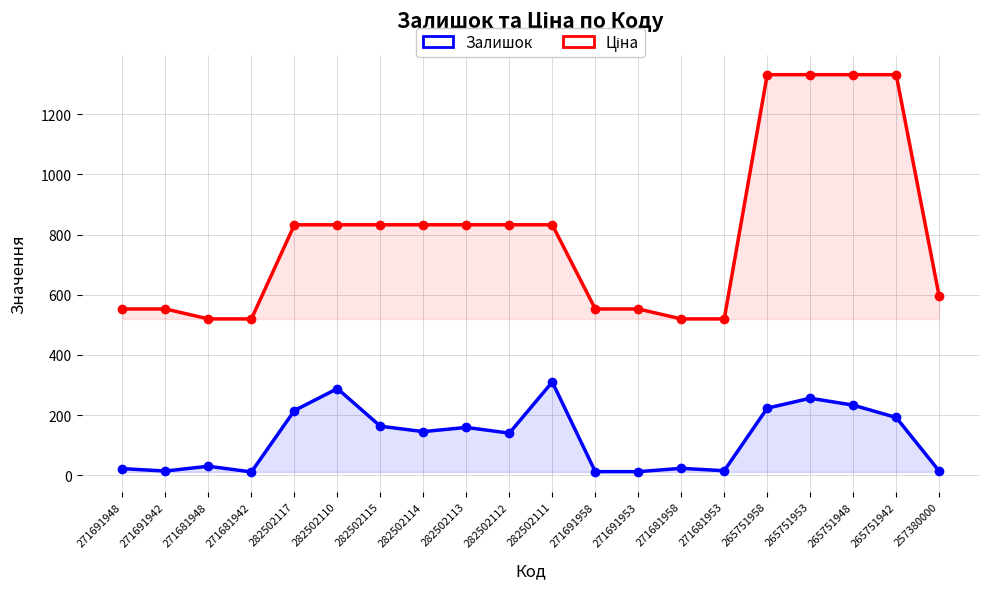

Reading left to right, transcribe all the data shown in this chart.

Залишок: 22.0	14.0	30.0	11.0	215.0	288.0	163.0	145.0	159.0	140.0	310.0	12.0	12.0	23.0	15.0	223.0	256.0	233.0	192.0	14.0
Ціна: 552.7	552.7	519.5	519.5	832.4	832.4	832.4	832.4	832.4	832.4	832.4	552.7	552.7	519.5	519.5	1331.2	1331.2	1331.2	1331.2	595.0